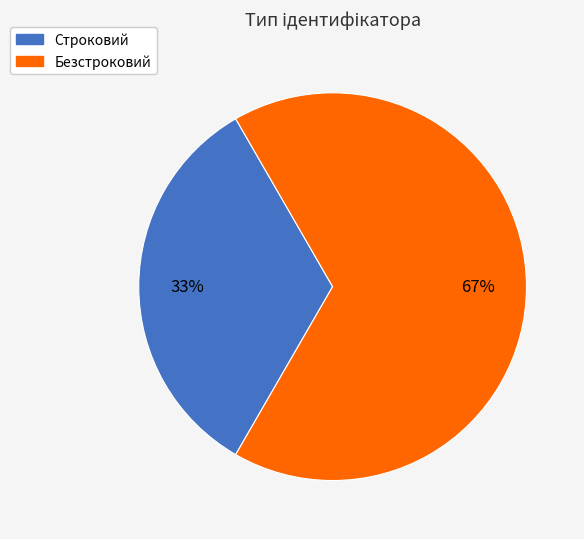

Is there a majority slice in this chart?

Yes